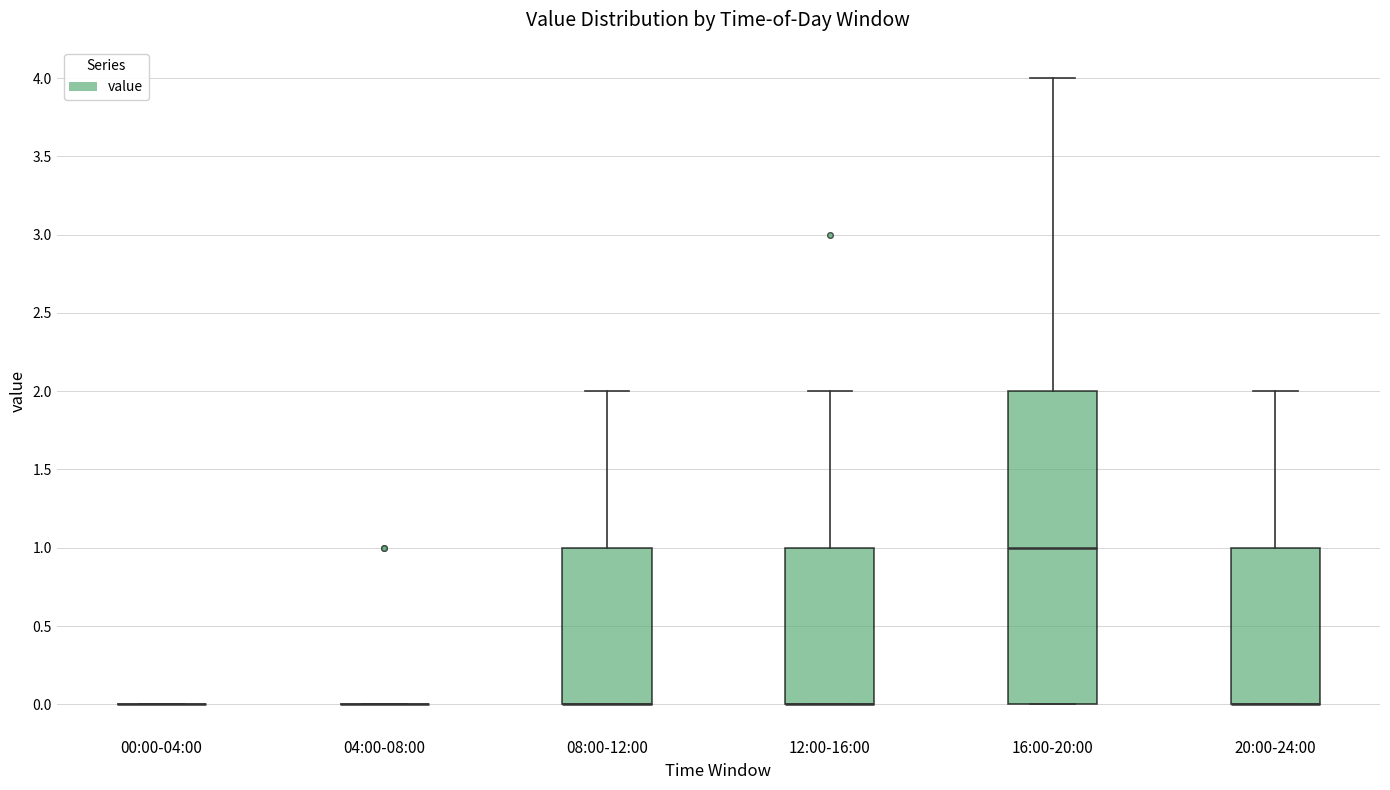

Which box is the tallest, from its lower edge to its upper edge?

16:00-20:00